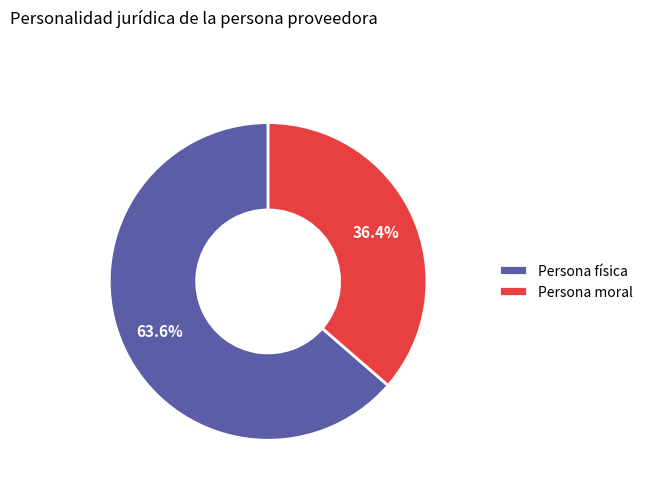

Does Persona moral account for over 50% of the chart?

No